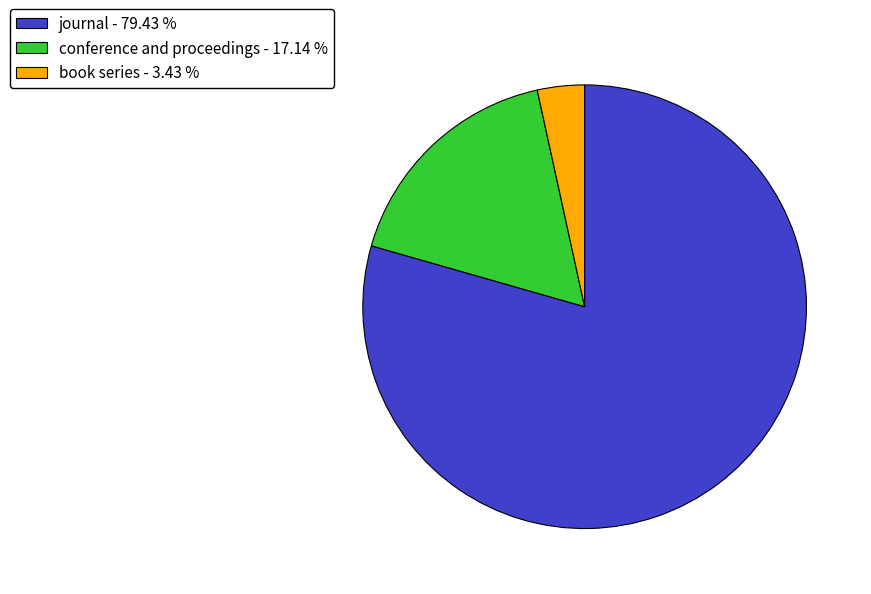

Which has a higher value, journal - 79.43 % or book series - 3.43 %?

journal - 79.43 %